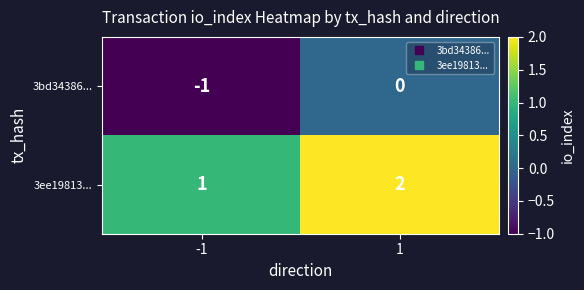

True or false: 3bd34386... has a value of -2 at -1.

False